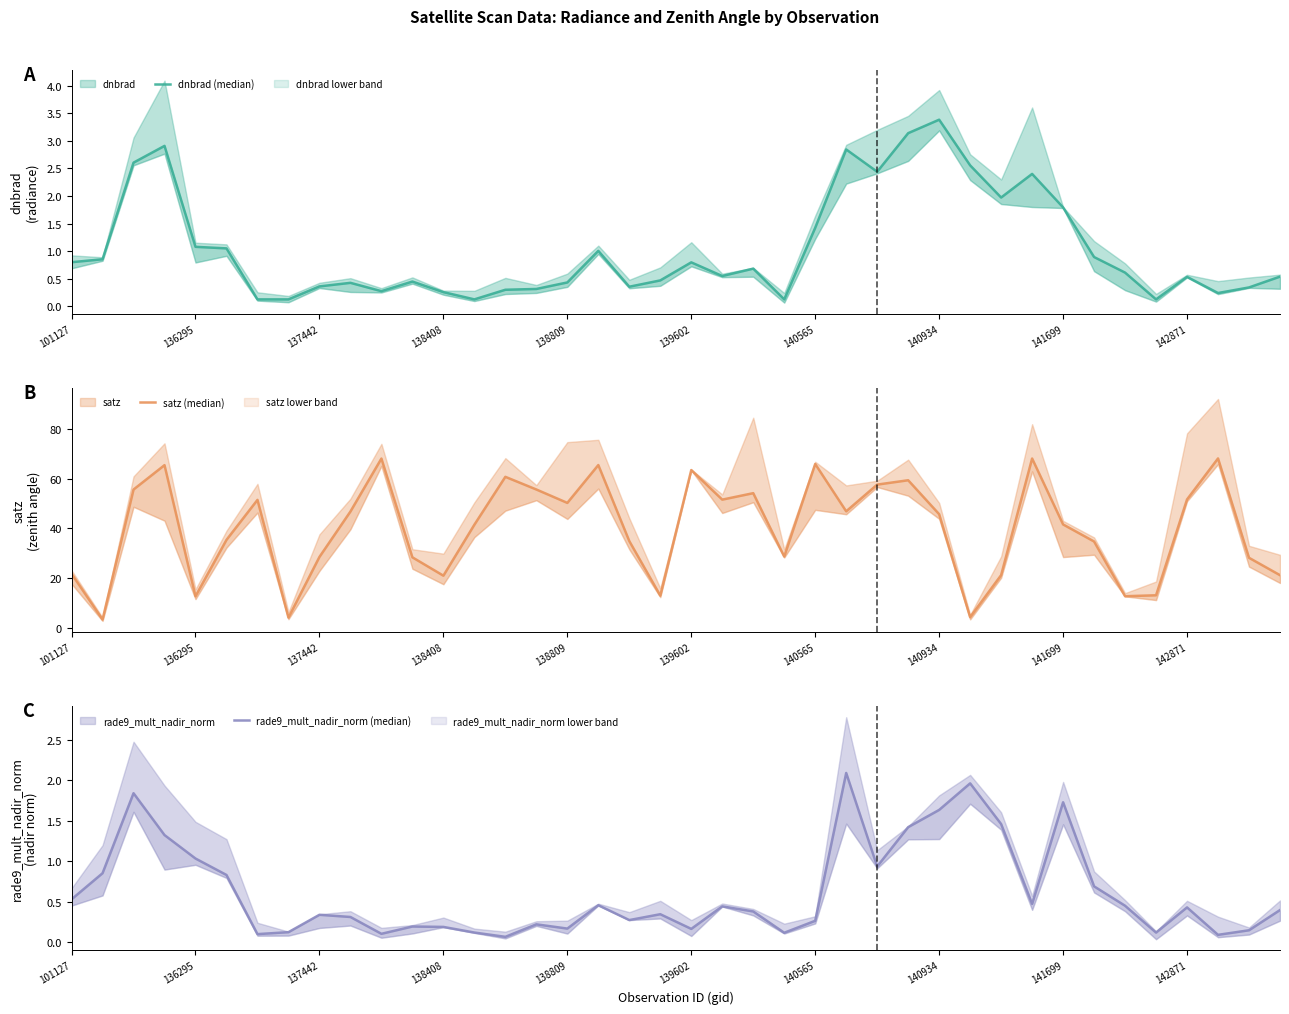

In dnbrad (median), how many points are higher than both neighbors (excluding endpoints)?

10